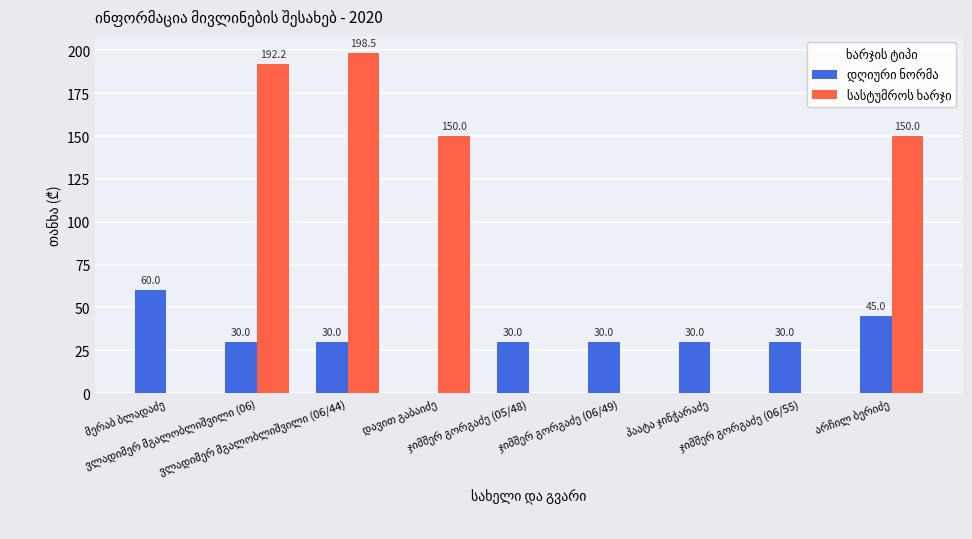

What is the maximum value shown in the chart?

198.5